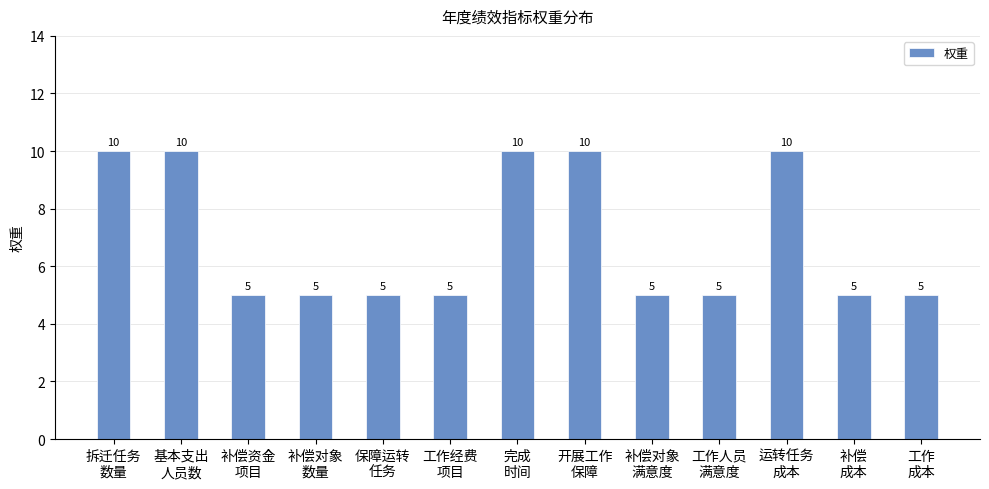

Reading left to right, list all the values displayed in this chart.

10	10	5	5	5	5	10	10	5	5	10	5	5